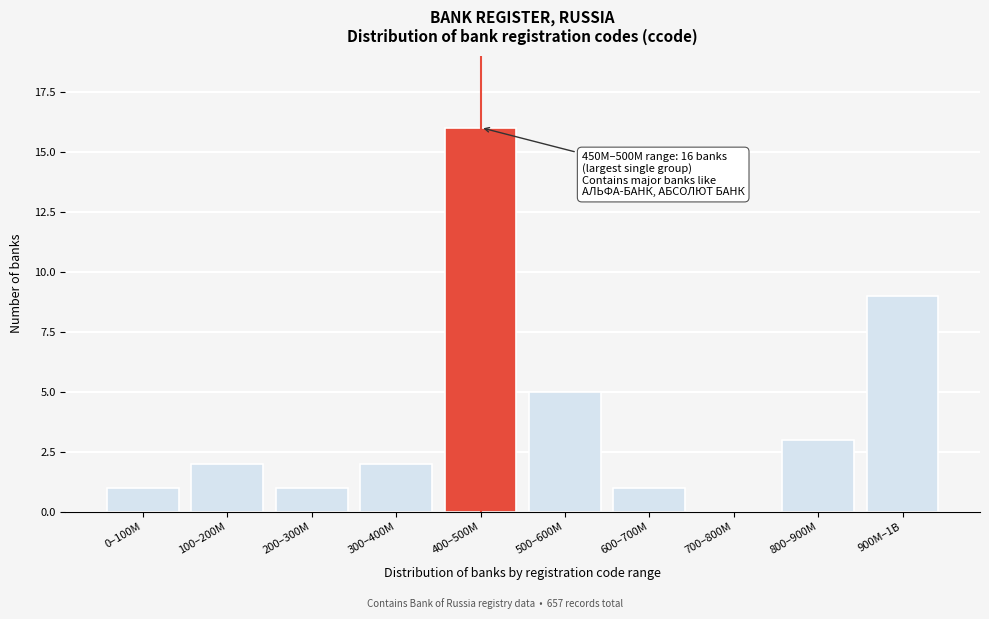

Reading right to left, transcribe all the data shown in this chart.

900M–1B=9	800–900M=3	700–800M=0	600–700M=1	500–600M=5	400–500M=16	300–400M=2	200–300M=1	100–200M=2	0–100M=1